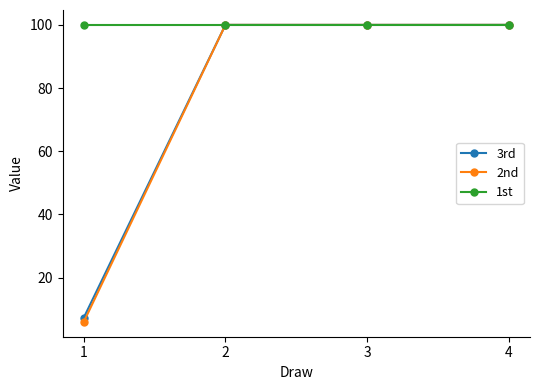

Which series has the largest range (max minus min)?

2nd